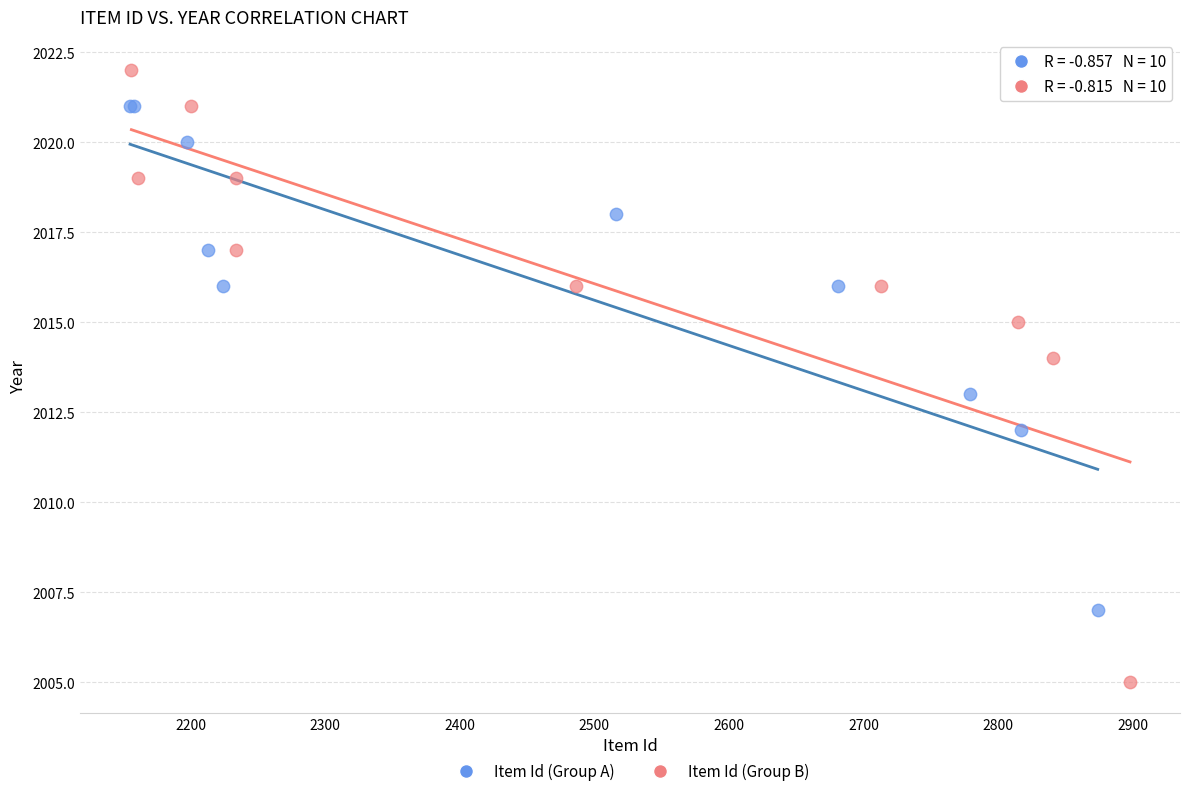

What are all the series names shown in the legend?

Item Id (Group A), Item Id (Group B)